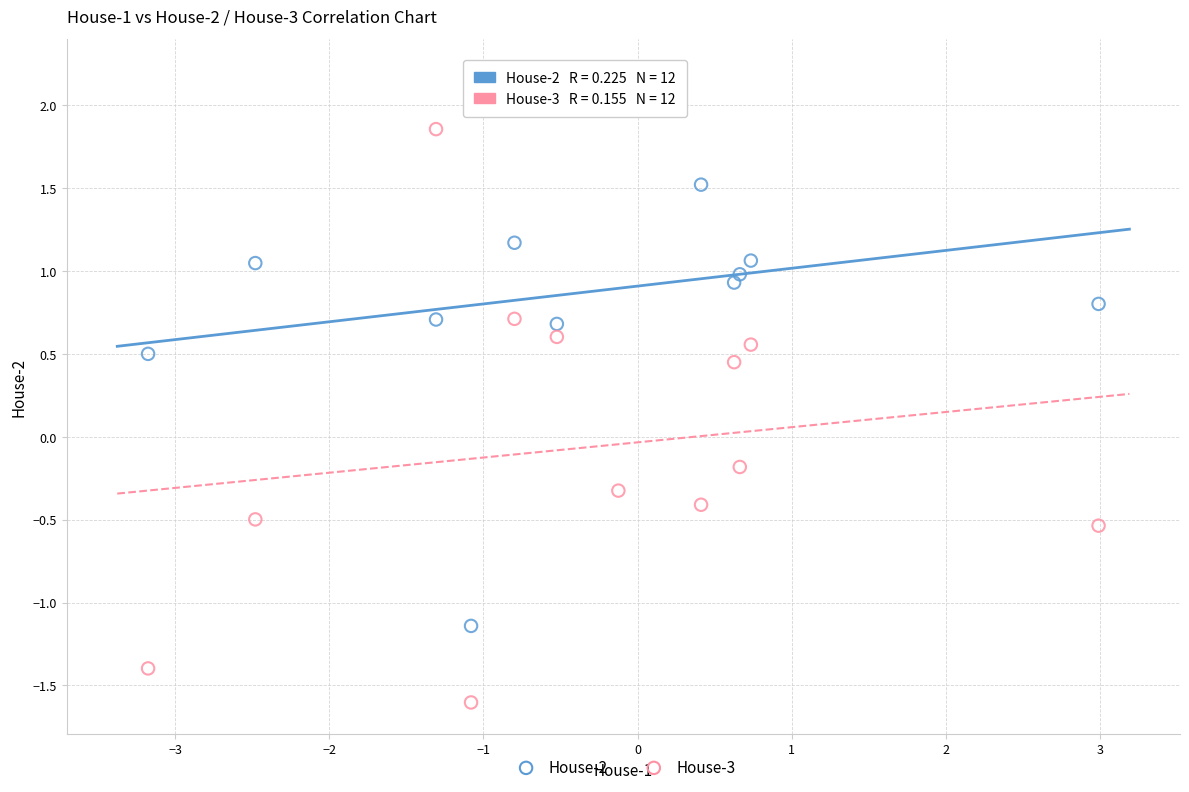

Across all data points, what is the range of X values (max minus min)?

6.2